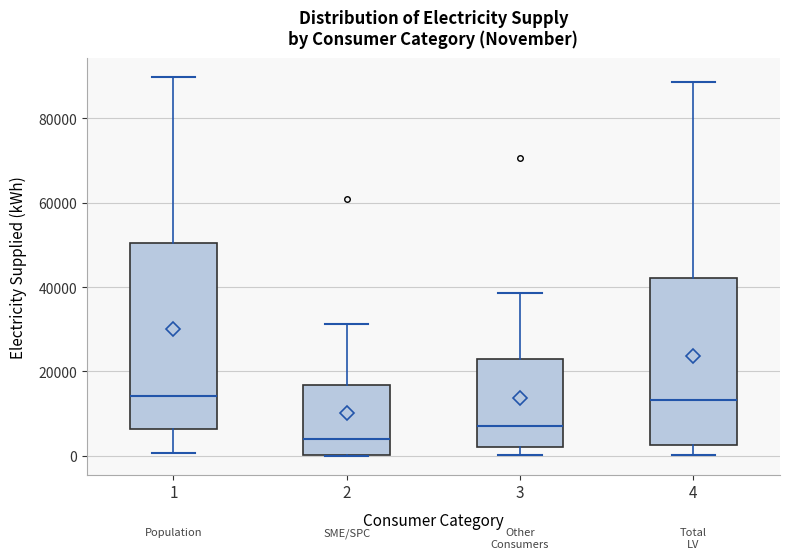

Where does the median line of the box at x = 2 sit on the y-axis? The values are not printed on the chart, so give them approximately, as read against the axis.

4000